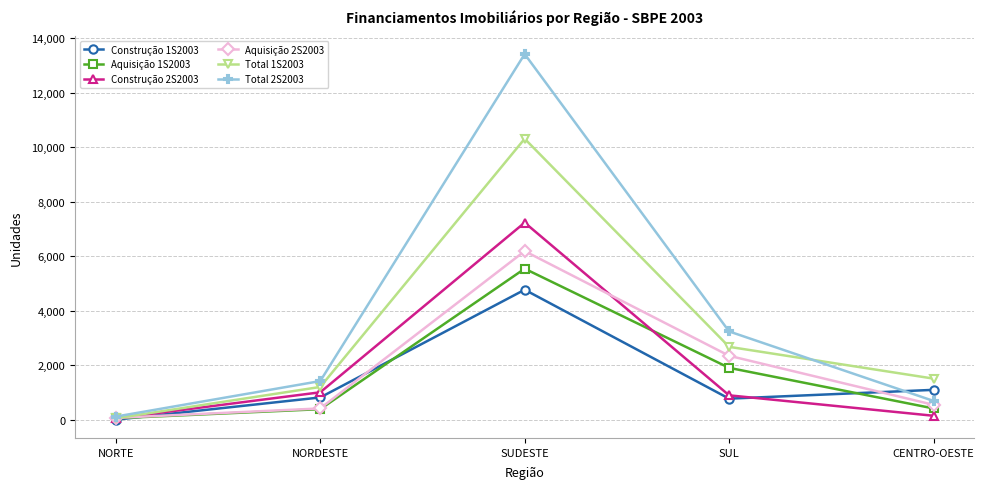

Which series has the largest total across all categories?

Total 2S2003